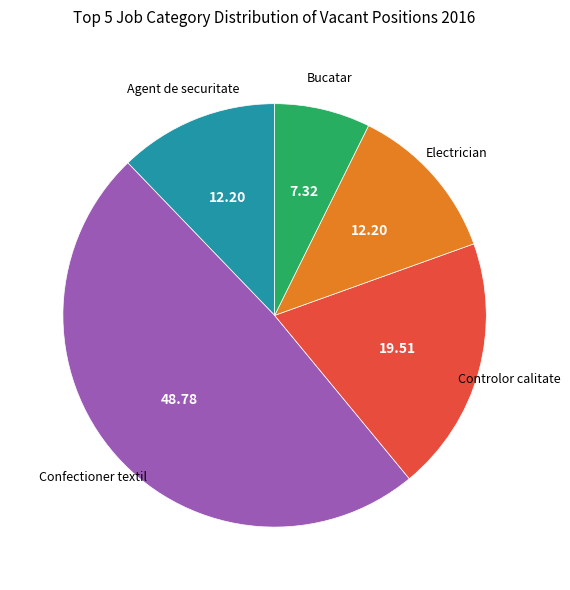

Is there any slice that represents more than half of the pie?

No